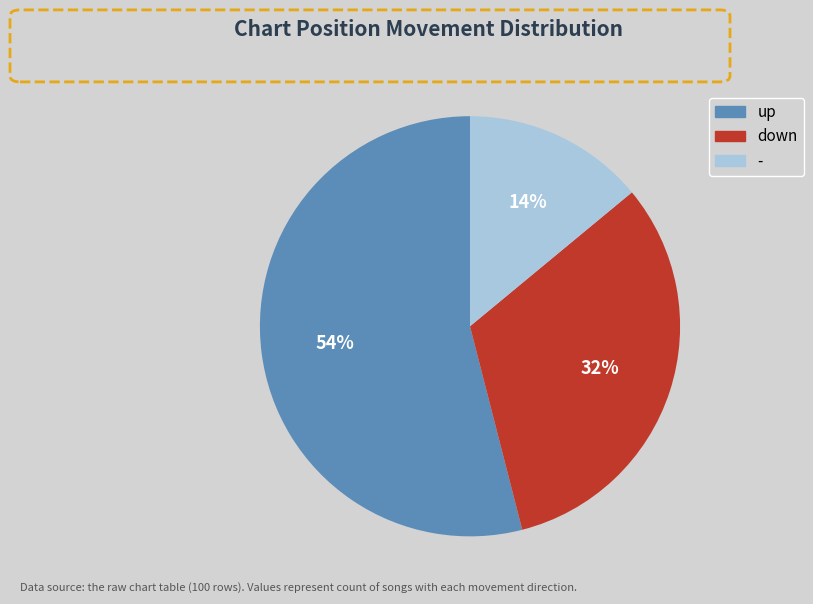

Approximately how many times larger is the value at up compared to down?

1.7